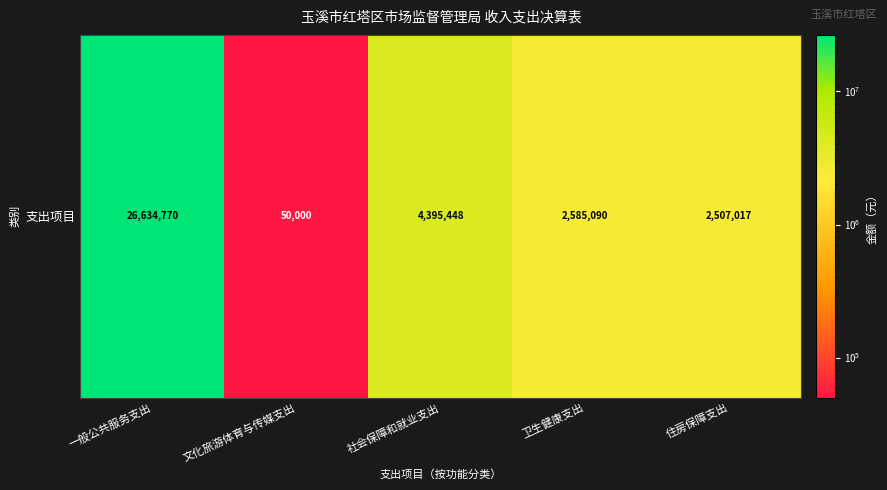

Count the number of values greater than 2585090.

3